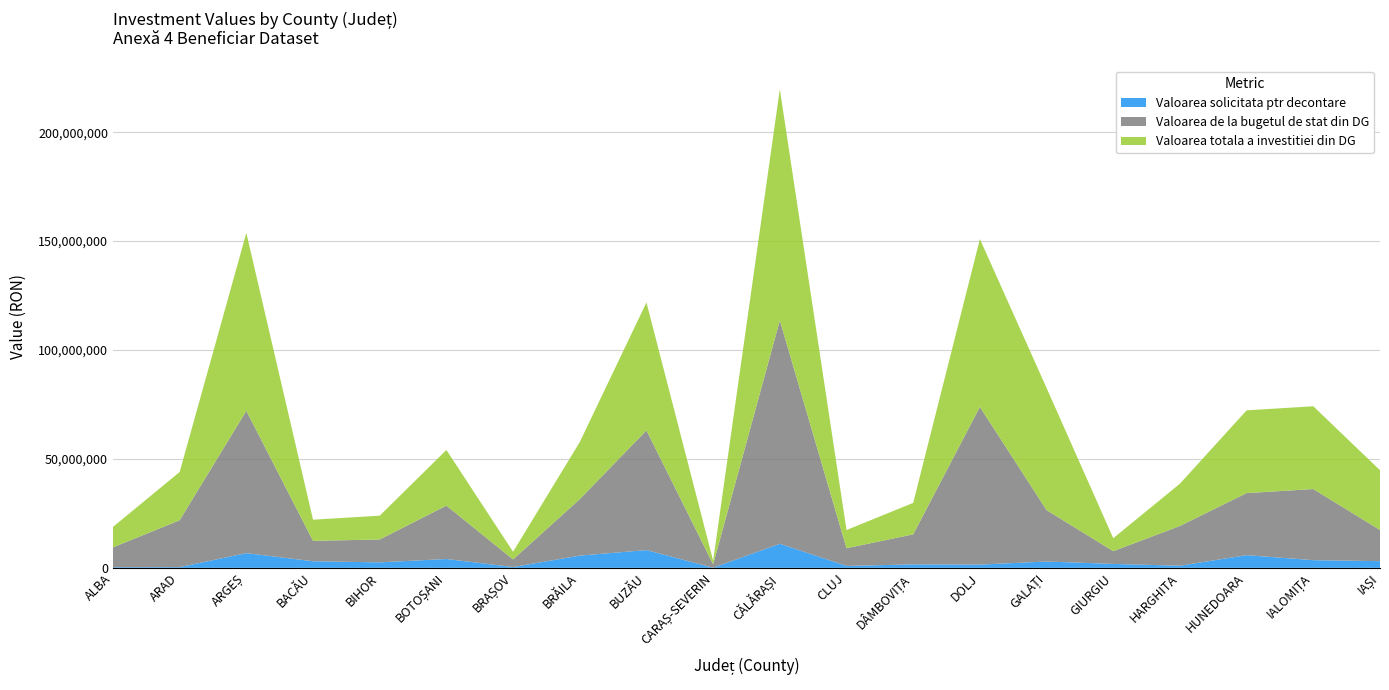

Reading left to right, extract all data points from this chart.

Valoarea solicitata ptr decontare: 290360.0	333062.0	6750409.0	3021396.3	2514953.5	4051628.9	375163.3	5606935.5	8153500.0	48790.0	11055912.6	873065.1	1579455.1	1490531.5	2899789.6	1797406.0	980400.1	5824455.9	3518919.9	3067821.1
Valoarea de la bugetul de stat din DG: 9110000.0	21508764.8	65310480.5	9369583.3	10498123.5	24500000.0	3473796.9	25921086.8	54931446.0	1558297.2	102514735.2	8123866.7	13786163.7	72356378.9	23600000.0	5842778.9	18242460.0	28486114.7	32644968.4	14300000.0
Valoarea totala a investitiei din DG: 9380370.0	22148984.8	81692388.0	9707146.4	10925434.0	25548893.4	3529938.3	26205218.3	58736618.8	1658377.2	106144113.8	8347655.4	14455343.2	77085451.5	56059268.5	5959985.4	19413581.9	37985155.4	38000000.7	27443759.5